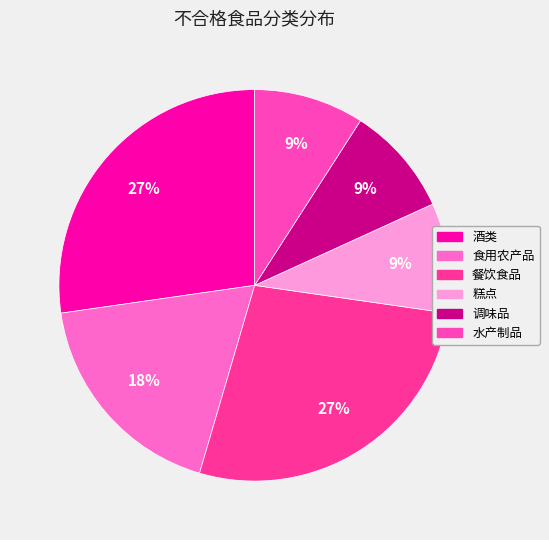

Which has a higher value, 食用农产品 or 糕点?

食用农产品